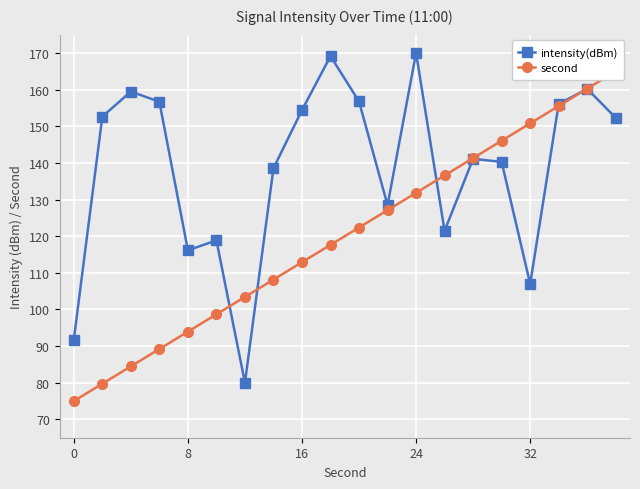

True or false: intensity(dBm) and second cross at least once.

True